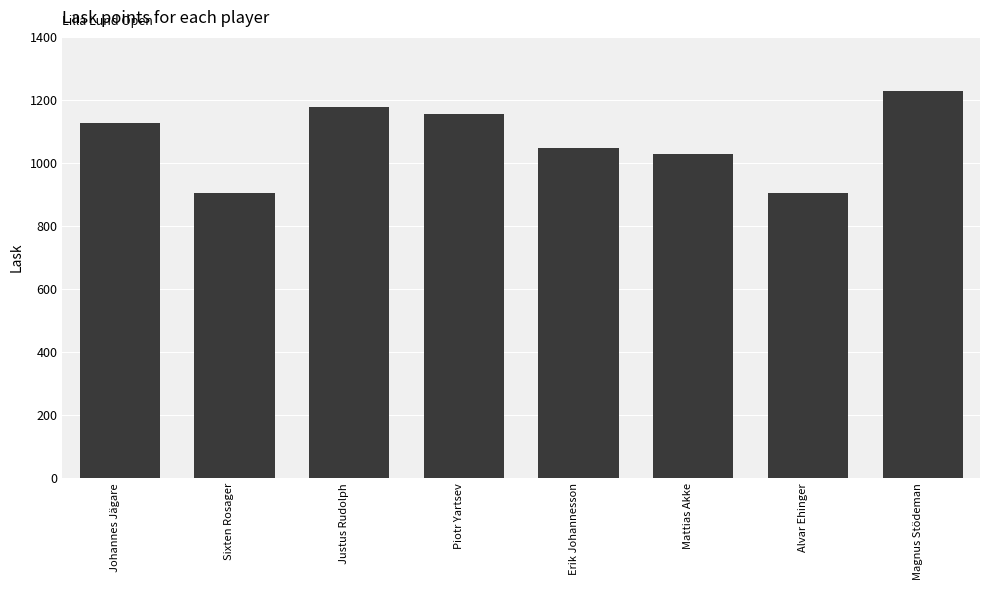

Count the number of categories in the chart.

8